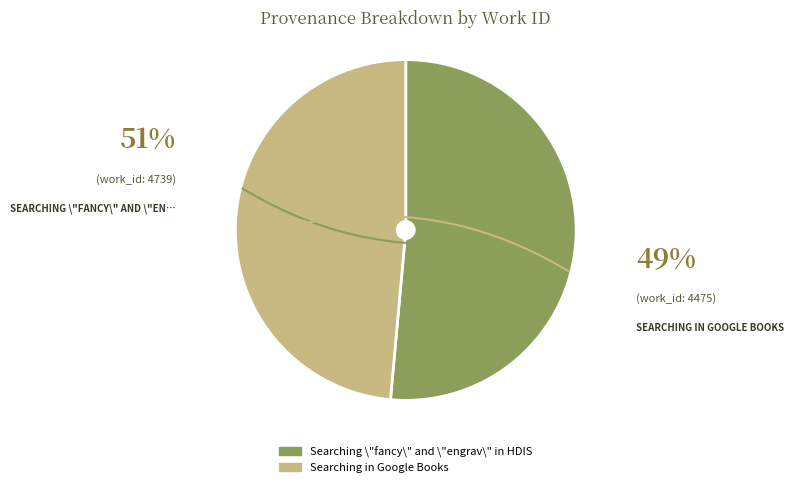

Is there a majority slice in this chart?

Yes